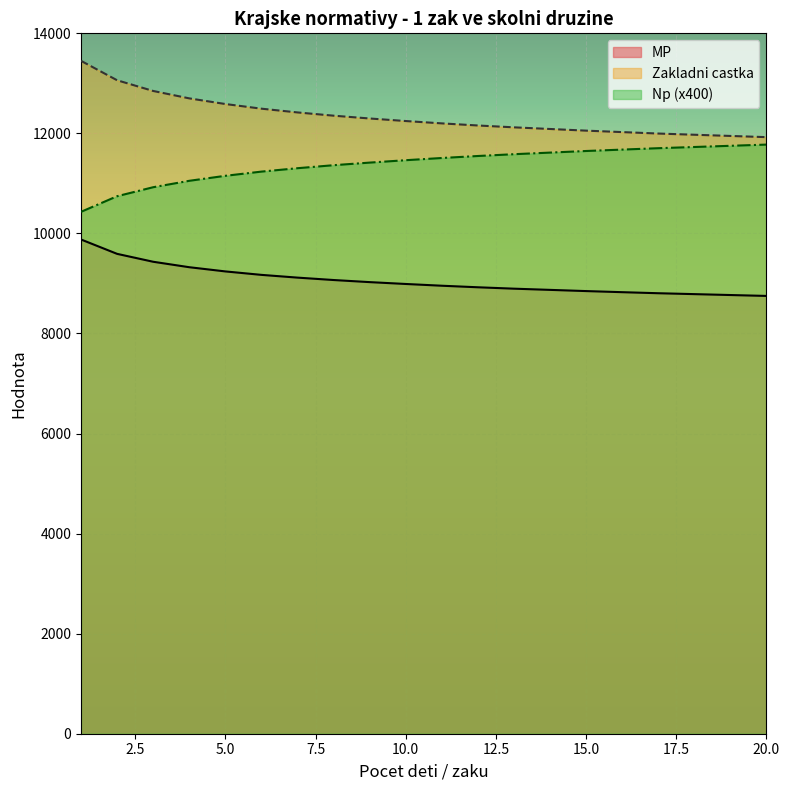

At which category does the chart reach its minimum across all series?

20